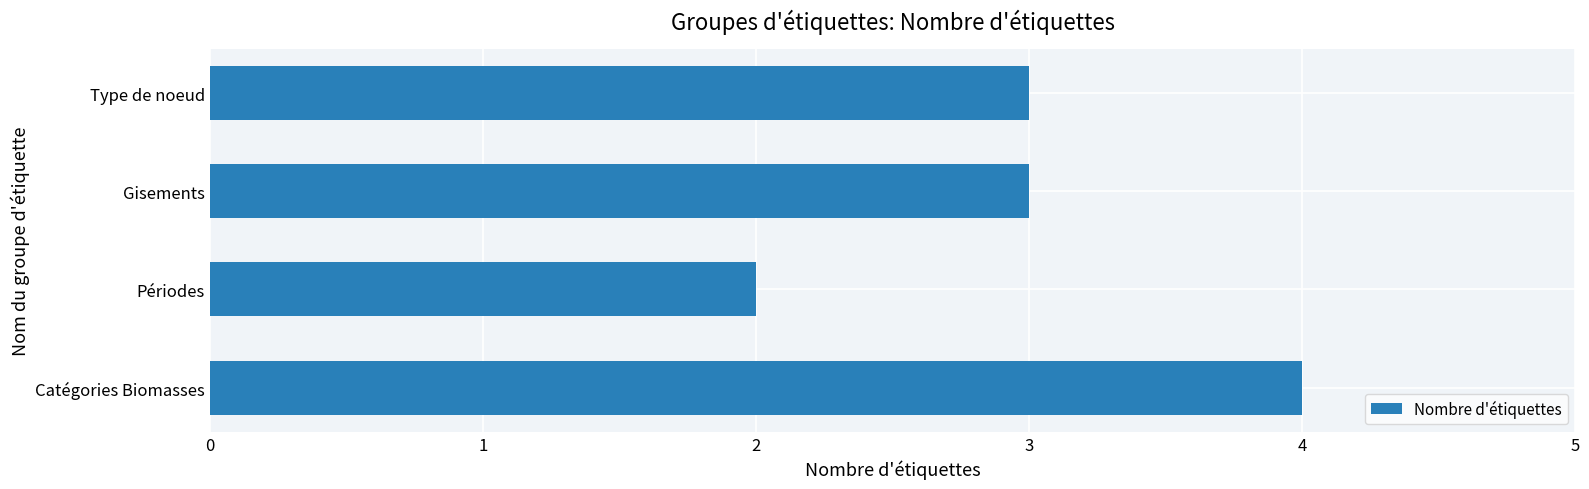

What is the difference between the second highest and minimum values?

1